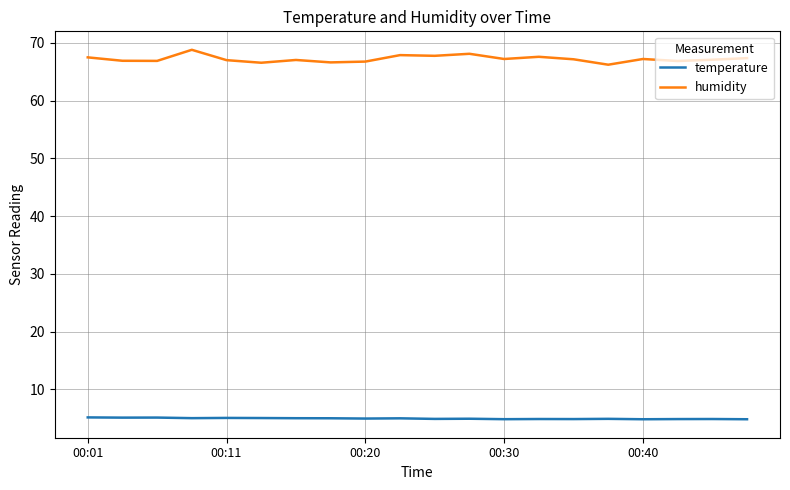

At how many categories does at least one series exceed 53?

20